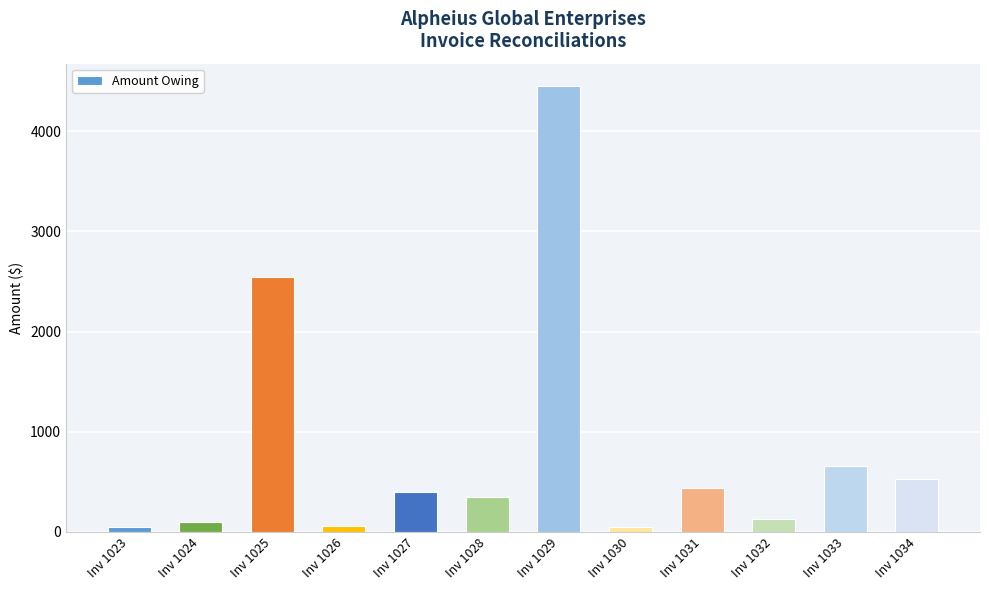

Is it true that the value at Inv 1028 is 342.8?

True